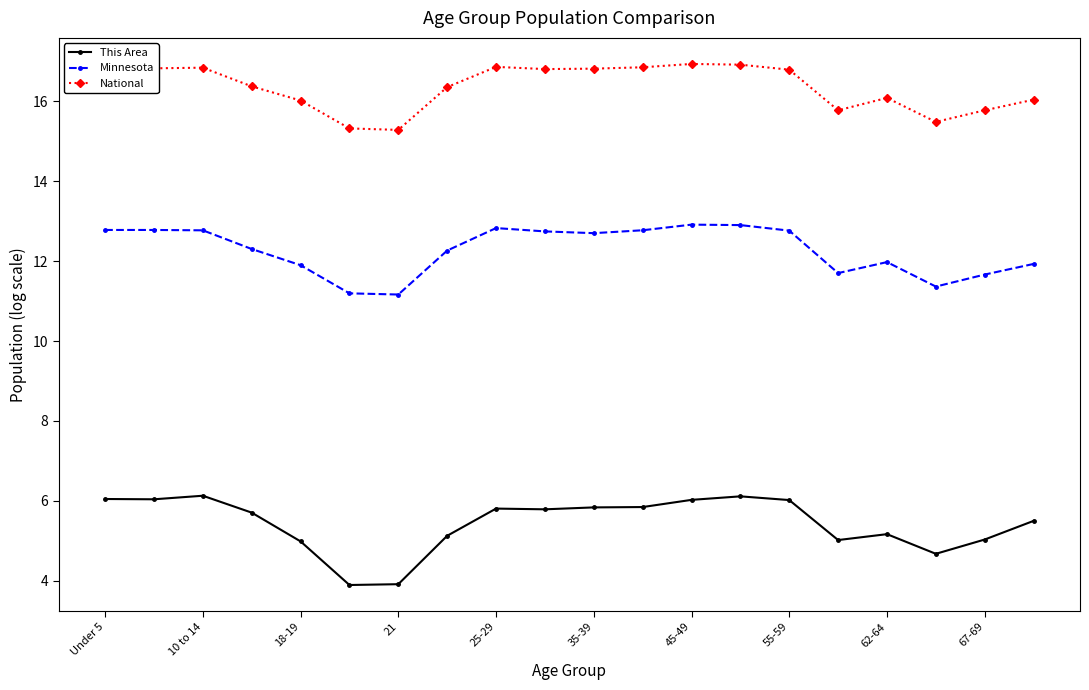

True or false: Minnesota has more than 1 interior local peaks.

True